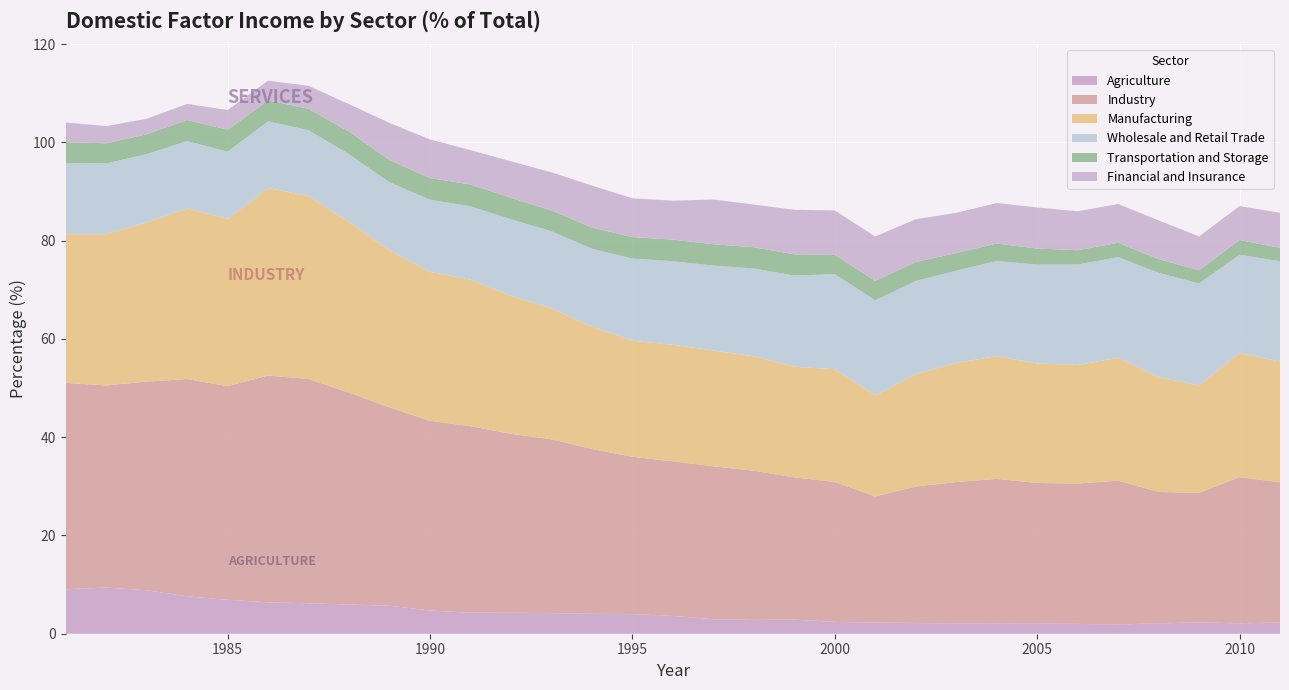

Reading right to left, what are all the values shown in this chart?

Agriculture: 2011=2.3	2010=2.1	2009=2.3	2008=2.1	2007=1.9	2006=2.0	2005=2.1	2004=2.1	2003=2.1	2002=2.2	2001=2.3	2000=2.4	1999=2.9	1998=2.8	1997=3.0	1996=3.6	1995=4.0	1994=4.0	1993=4.2	1992=4.3	1991=4.3	1990=4.7	1989=5.7	1988=5.9	1987=6.2	1986=6.4	1985=6.9	1984=7.6	1983=8.8	1982=9.4	1981=9.1
Industry: 2011=28.6	2010=29.8	2009=26.3	2008=26.8	2007=29.3	2006=28.6	2005=28.6	2004=29.4	2003=28.8	2002=27.8	2001=25.6	2000=28.5	1999=28.9	1998=30.4	1997=31.1	1996=31.5	1995=32.0	1994=33.6	1993=35.4	1992=36.4	1991=38.0	1990=38.6	1989=40.4	1988=43.1	1987=45.6	1986=46.2	1985=43.5	1984=44.2	1983=42.5	1982=41.1	1981=42.0
Manufacturing: 2011=24.6	2010=25.3	2009=21.9	2008=23.3	2007=25.0	2006=24.1	2005=24.3	2004=25.0	2003=24.2	2002=22.9	2001=20.6	2000=22.9	1999=22.5	1998=23.3	1997=23.6	1996=23.7	1995=23.6	1994=24.9	1993=26.7	1992=28.1	1991=29.8	1990=30.3	1989=31.9	1988=34.7	1987=37.2	1986=38.2	1985=34.1	1984=34.8	1983=32.4	1982=30.8	1981=30.3
Wholesale and Retail Trade: 2011=20.4	2010=20.0	2009=20.8	2008=21.3	2007=20.5	2006=20.4	2005=20.1	2004=19.4	2003=18.8	2002=18.9	2001=19.3	2000=19.4	1999=18.6	1998=17.9	1997=17.3	1996=17.0	1995=16.7	1994=15.9	1993=15.7	1992=15.6	1991=14.9	1990=14.7	1989=13.8	1988=13.8	1987=13.4	1986=13.6	1985=13.7	1984=13.7	1983=13.9	1982=14.4	1981=14.4
Transportation and Storage: 2011=2.7	2010=3.0	2009=2.6	2008=2.8	2007=2.9	2006=2.9	2005=3.3	2004=3.5	2003=3.6	2002=3.9	2001=4.0	2000=3.9	1999=4.3	1998=4.3	1997=4.3	1996=4.4	1995=4.4	1994=4.3	1993=4.2	1992=4.4	1991=4.5	1990=4.4	1989=4.5	1988=4.6	1987=4.3	1986=4.3	1985=4.5	1984=4.3	1983=4.0	1982=4.1	1981=4.3
Financial and Insurance: 2011=7.2	2010=6.9	2009=6.9	2008=7.9	2007=7.9	2006=7.9	2005=8.4	2004=8.2	2003=8.2	2002=8.7	2001=9.0	2000=9.1	1999=9.1	1998=8.7	1997=9.1	1996=7.9	1995=7.9	1994=8.5	1993=7.8	1992=7.4	1991=7.0	1990=7.9	1989=7.5	1988=5.6	1987=4.7	1986=4.0	1985=4.0	1984=3.3	1983=3.1	1982=3.5	1981=4.0